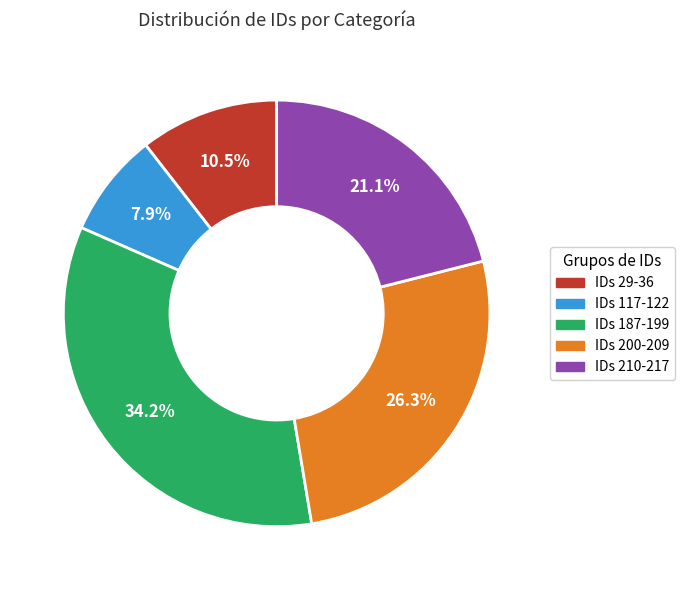

Is there any slice that represents more than half of the pie?

No